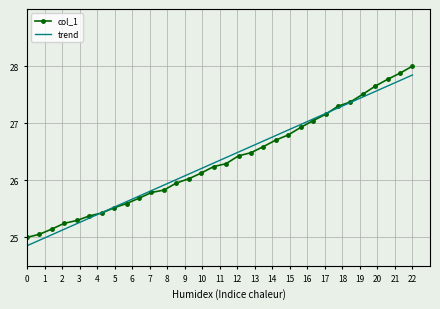

Which series has the largest range (max minus min)?

col_1